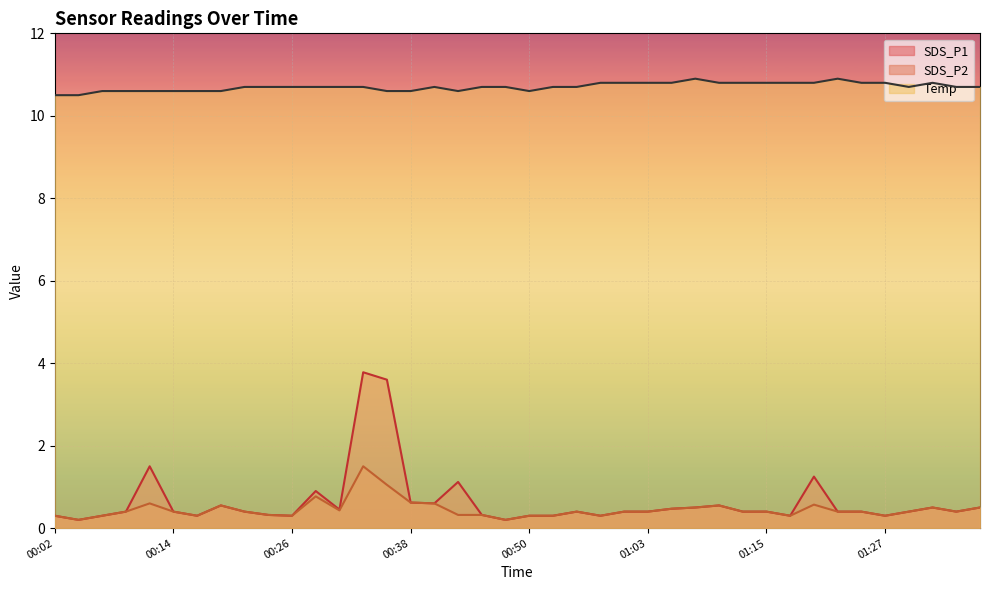

Between 00:48 and 01:20, which series saw the biggest shift?

SDS_P1